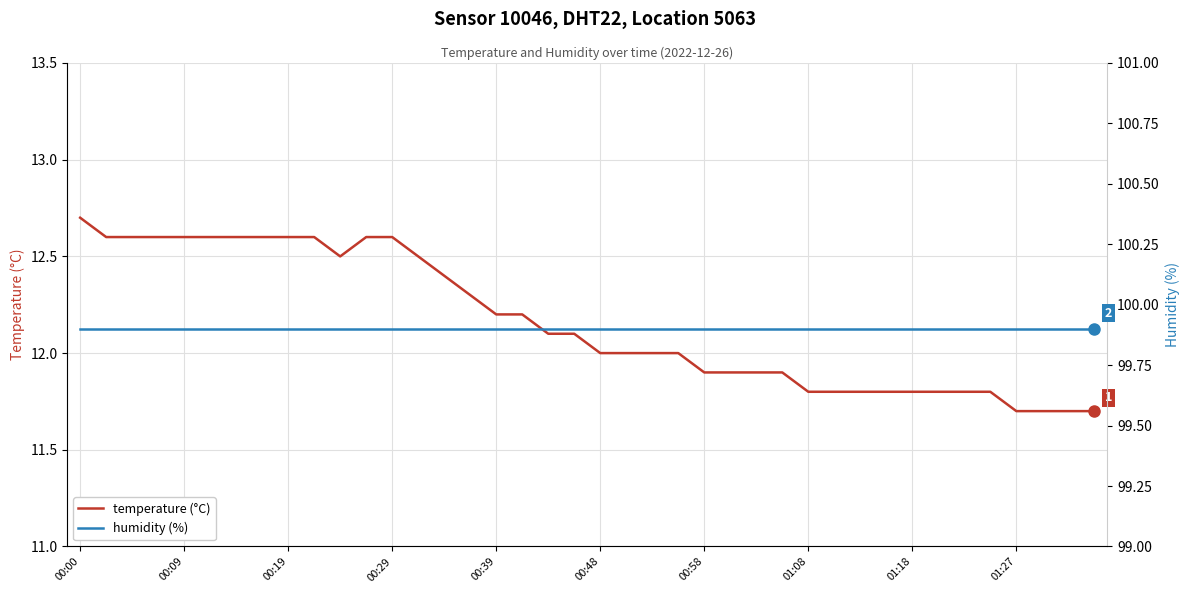

Which category has the highest value across all series?

00:00